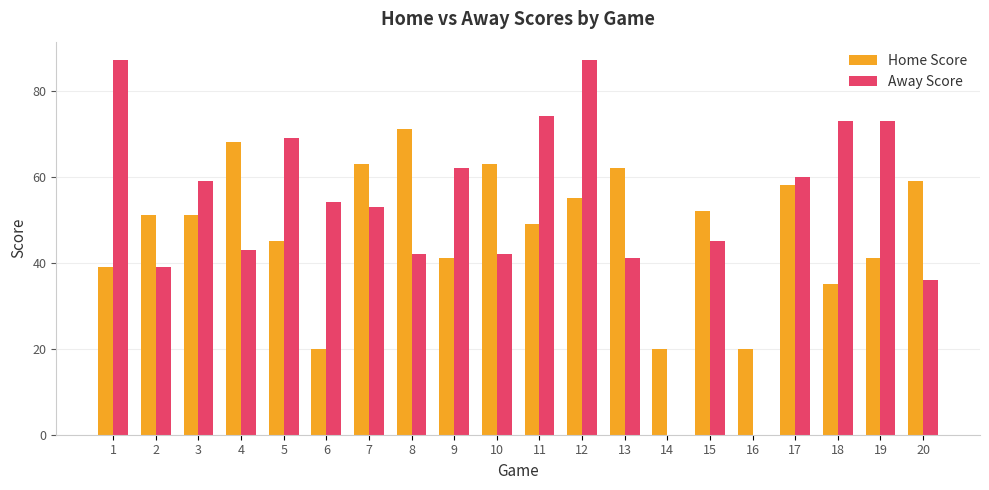

Which series has the largest total across all categories?

Away Score